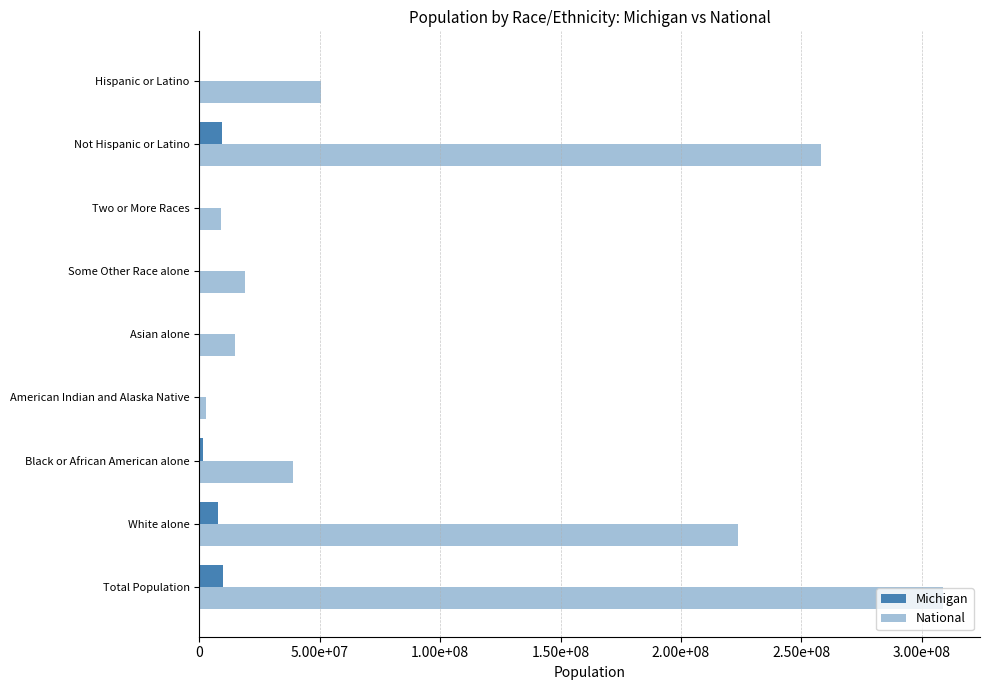

What is the average value of the Michigan series?

3294257